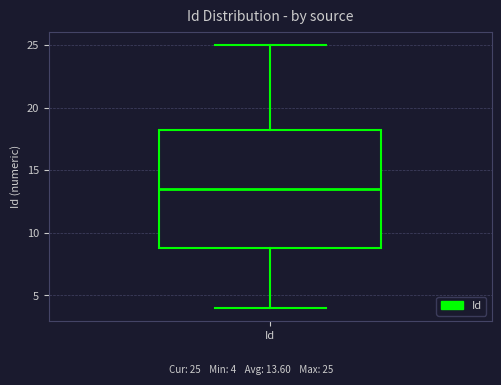

Where does the median line of the box for Id sit on the y-axis? The values are not printed on the chart, so give them approximately, as read against the axis.

13.5